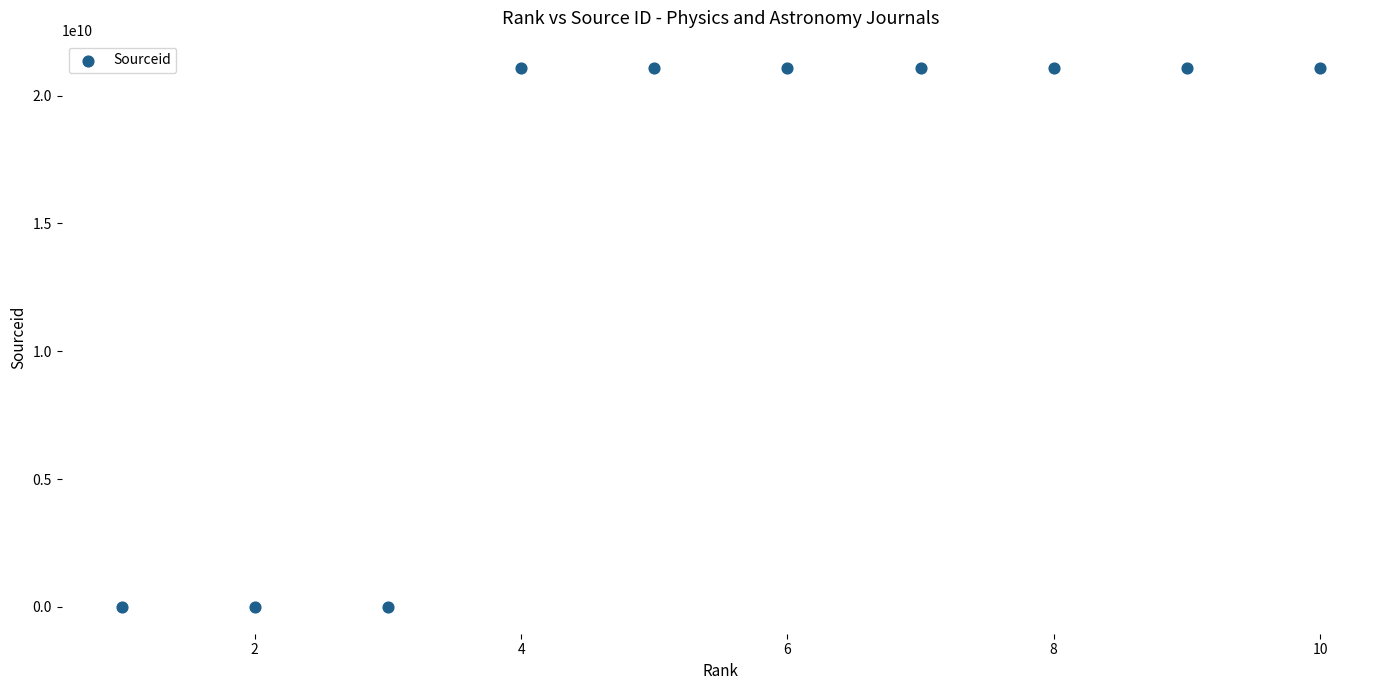

What is the average X value?

6